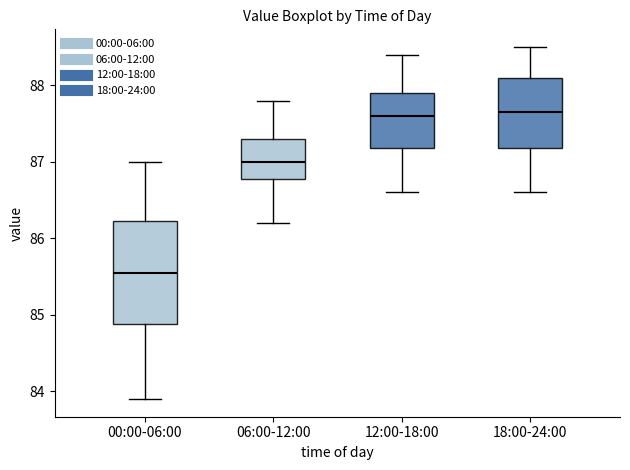

Reading left to right, read every box against the y-axis: the position of its median line, the range the box covers, and the ends of its whiskers. The values are not printed on the chart, so give them approximately, as read against the axis.

00:00-06:00: median 85.6, box 84.9 to 86.2, whiskers 83.9 to 87.0
06:00-12:00: median 87.0, box 86.8 to 87.3, whiskers 86.2 to 87.8
12:00-18:00: median 87.6, box 87.2 to 87.9, whiskers 86.6 to 88.4
18:00-24:00: median 87.7, box 87.2 to 88.1, whiskers 86.6 to 88.5